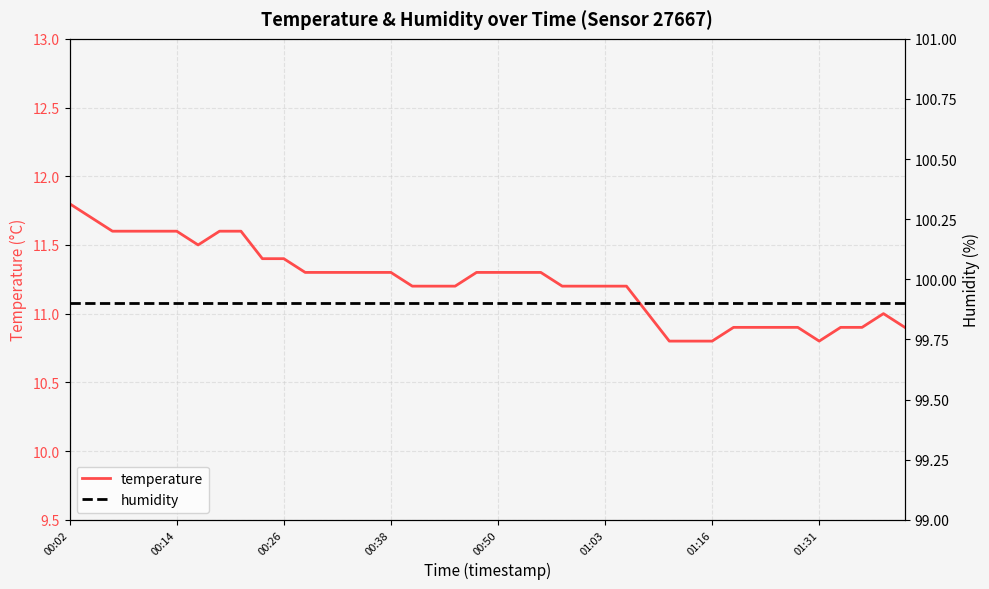

At which label does temperature reach its peak?

00:02